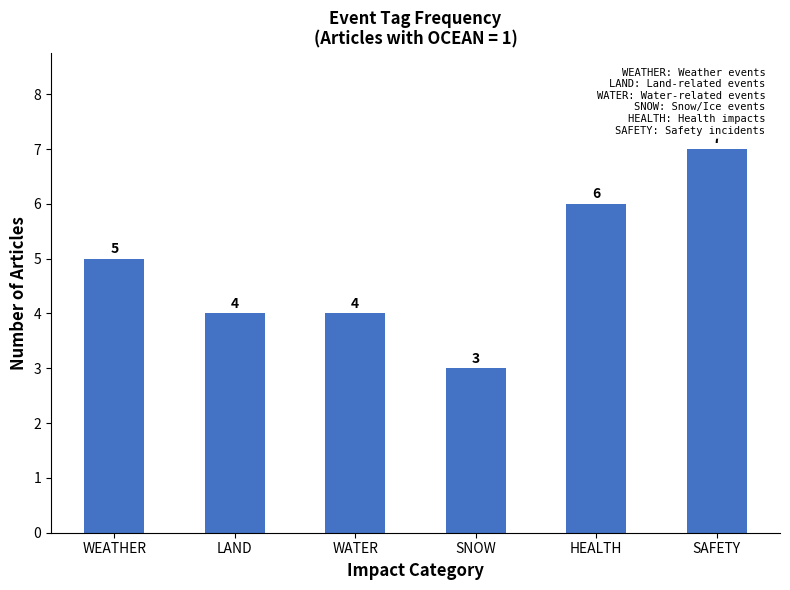

Which category has the highest value across all series?

SAFETY